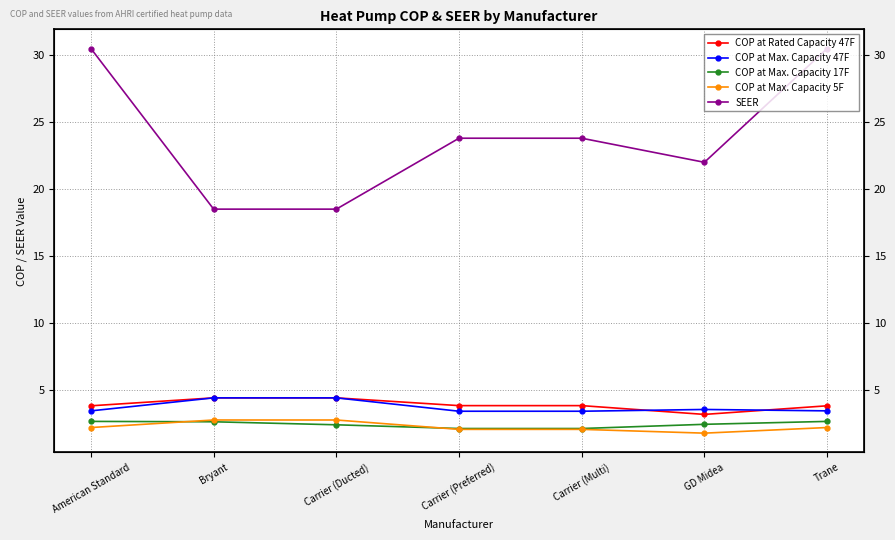

What is the difference between the second highest and minimum values in the COP at Max. Capacity 47F series?

1.0